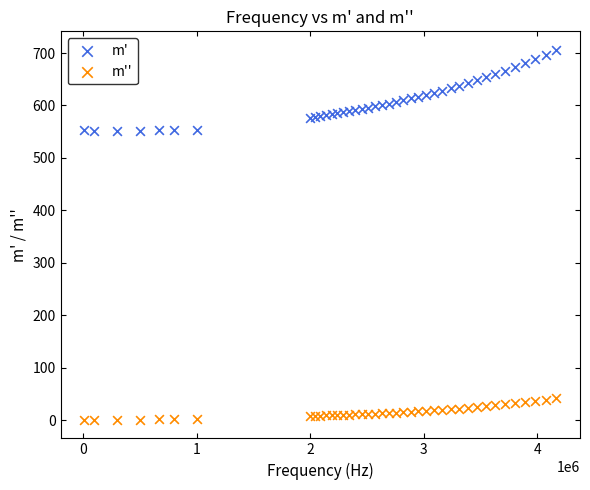

Which series contains the highest Y value?

m'